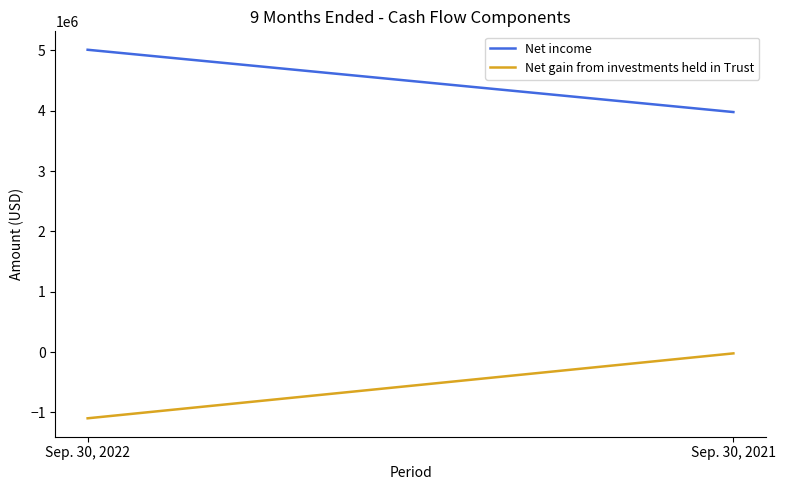

Rank the series by their average value, from highest to lowest.

Net income, Net gain from investments held in Trust